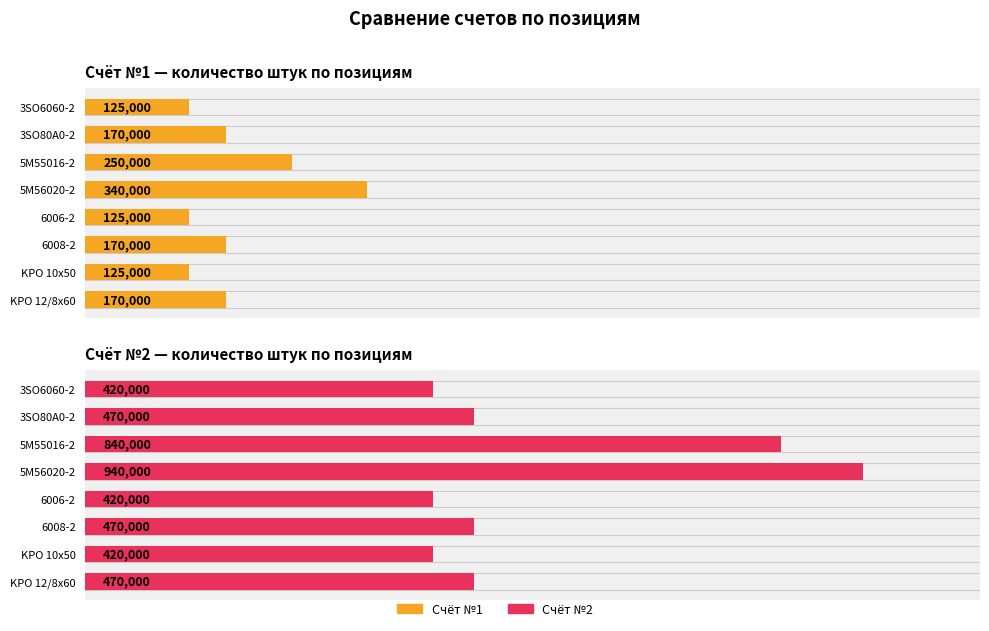

What is the spread (max minus min) of values at 6?

295000